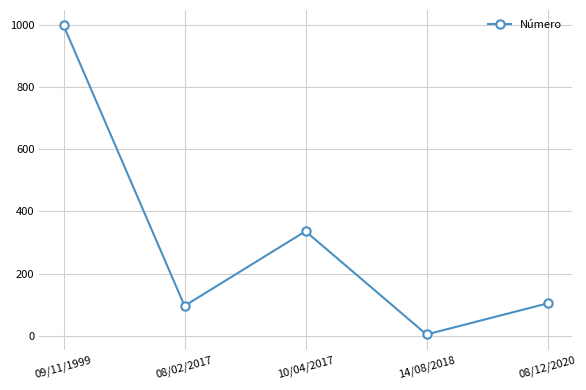

Between 09/11/1999 and 08/02/2017, which is larger?

09/11/1999